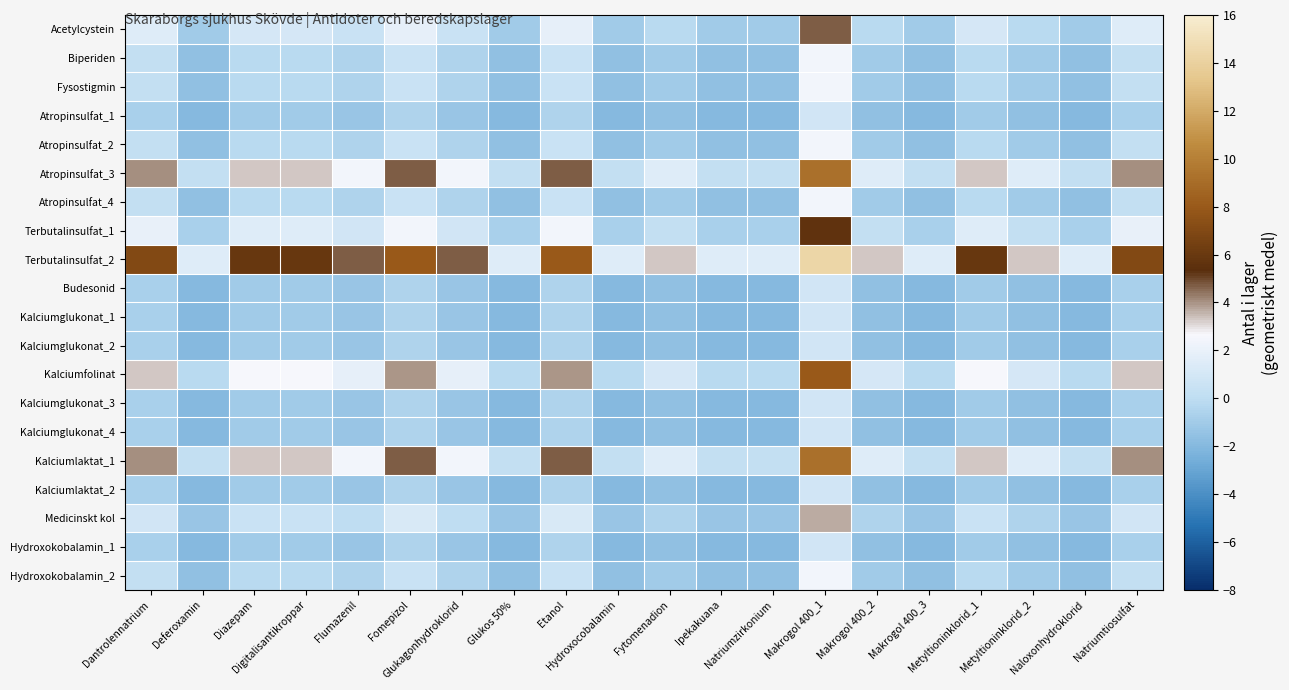

Which series has the largest range (max minus min)?

Terbutalinsulfat_2